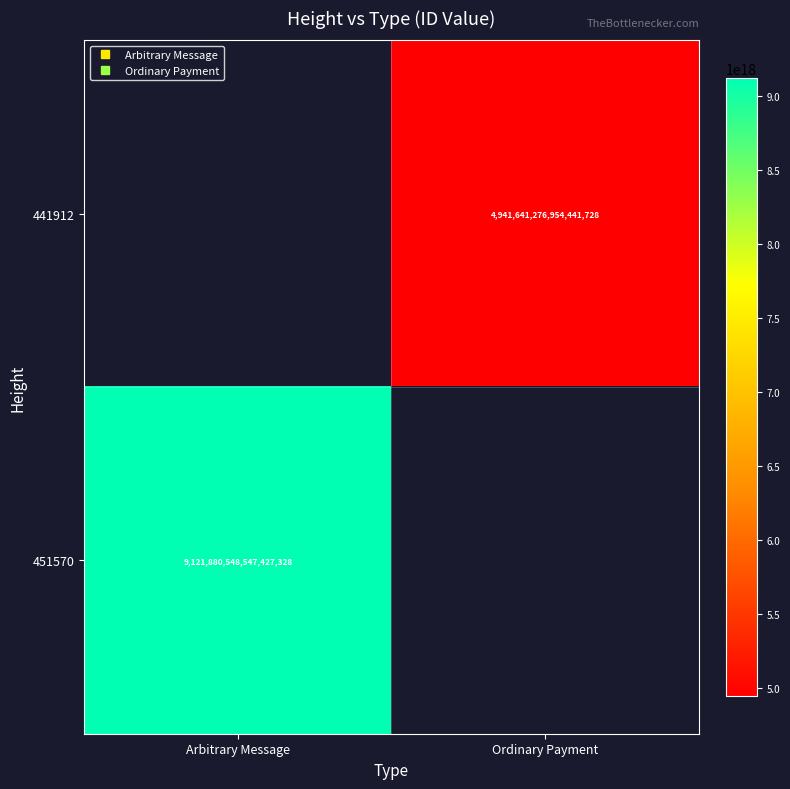

The value of 451570 at Arbitrary Message is 2389087588218007040.0. True or false?

False